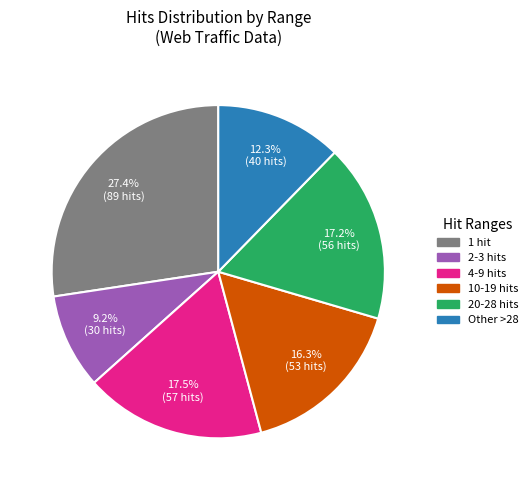

Is there any slice that represents more than half of the pie?

No